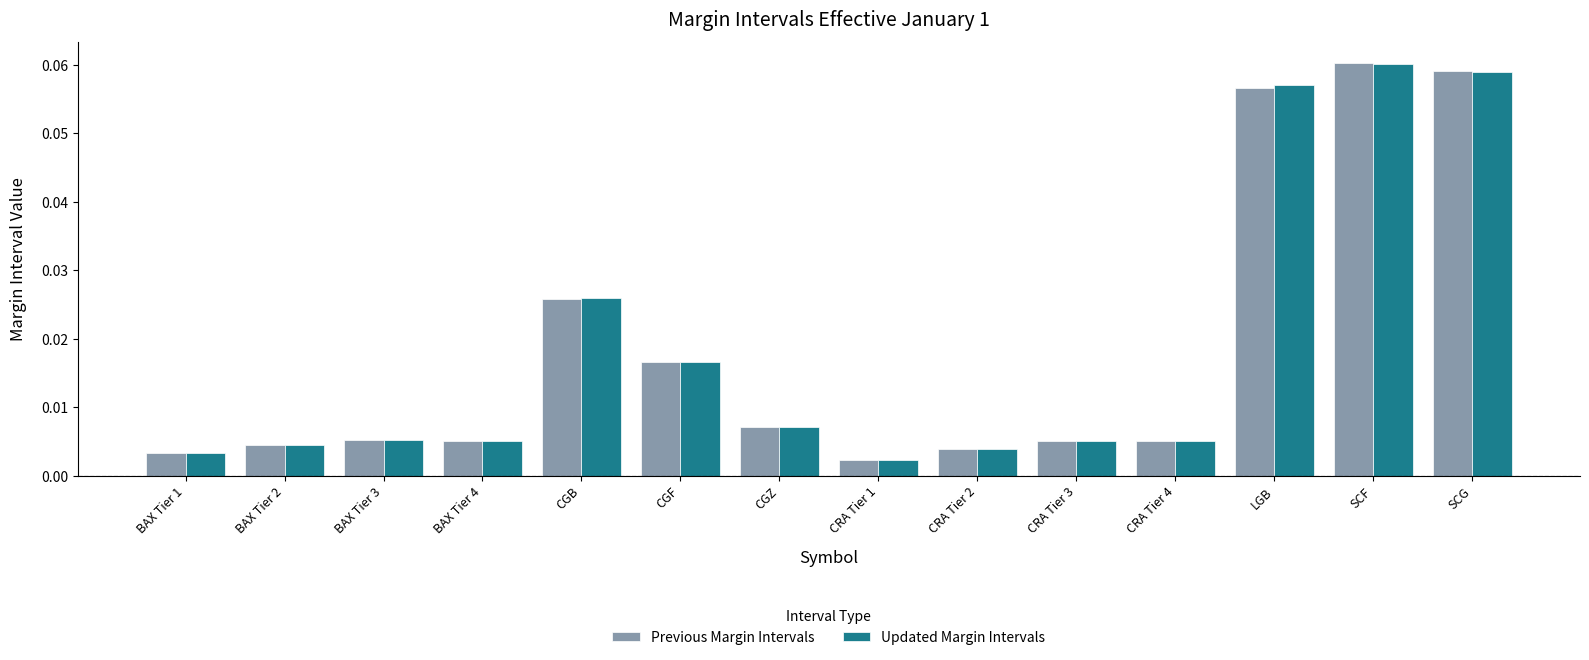

Is it true that Previous Margin Intervals equals 0.0 at SCF?

False